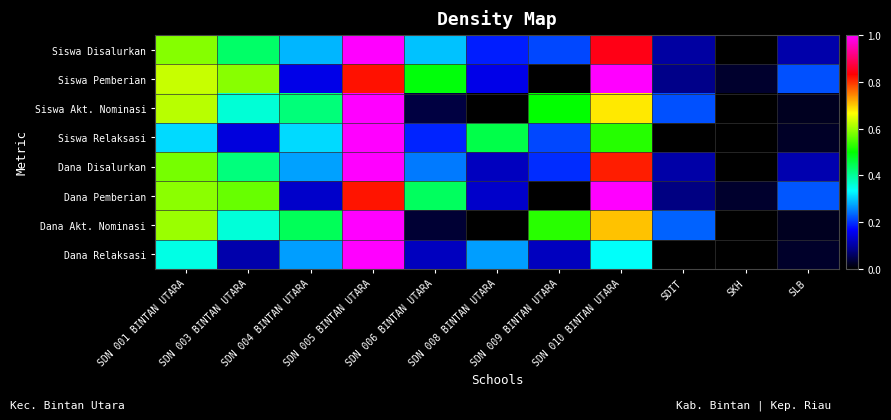

Reading left to right, extract all data points from this chart.

Siswa Disalurkan: SDN 001 BINTAN UTARA=0.6	SDN 003 BINTAN UTARA=0.4	SDN 004 BINTAN UTARA=0.3	SDN 005 BINTAN UTARA=1.0	SDN 006 BINTAN UTARA=0.3	SDN 008 BINTAN UTARA=0.2	SDN 009 BINTAN UTARA=0.2	SDN 010 BINTAN UTARA=0.8	SDIT=0.1	SKH=0.0	SLB=0.1
Siswa Pemberian: SDN 001 BINTAN UTARA=0.6	SDN 003 BINTAN UTARA=0.6	SDN 004 BINTAN UTARA=0.2	SDN 005 BINTAN UTARA=0.8	SDN 006 BINTAN UTARA=0.5	SDN 008 BINTAN UTARA=0.2	SDN 009 BINTAN UTARA=0.0	SDN 010 BINTAN UTARA=1.0	SDIT=0.1	SKH=0.0	SLB=0.2
Siswa Akt. Nominasi: SDN 001 BINTAN UTARA=0.6	SDN 003 BINTAN UTARA=0.4	SDN 004 BINTAN UTARA=0.4	SDN 005 BINTAN UTARA=1.0	SDN 006 BINTAN UTARA=0.0	SDN 008 BINTAN UTARA=0.0	SDN 009 BINTAN UTARA=0.5	SDN 010 BINTAN UTARA=0.7	SDIT=0.2	SKH=0.0	SLB=0.0
Siswa Relaksasi: SDN 001 BINTAN UTARA=0.3	SDN 003 BINTAN UTARA=0.1	SDN 004 BINTAN UTARA=0.3	SDN 005 BINTAN UTARA=1.0	SDN 006 BINTAN UTARA=0.2	SDN 008 BINTAN UTARA=0.5	SDN 009 BINTAN UTARA=0.2	SDN 010 BINTAN UTARA=0.5	SDIT=0.0	SKH=0.0	SLB=0.0
Dana Disalurkan: SDN 001 BINTAN UTARA=0.6	SDN 003 BINTAN UTARA=0.4	SDN 004 BINTAN UTARA=0.3	SDN 005 BINTAN UTARA=1.0	SDN 006 BINTAN UTARA=0.2	SDN 008 BINTAN UTARA=0.1	SDN 009 BINTAN UTARA=0.2	SDN 010 BINTAN UTARA=0.8	SDIT=0.1	SKH=0.0	SLB=0.1
Dana Pemberian: SDN 001 BINTAN UTARA=0.6	SDN 003 BINTAN UTARA=0.6	SDN 004 BINTAN UTARA=0.1	SDN 005 BINTAN UTARA=0.8	SDN 006 BINTAN UTARA=0.4	SDN 008 BINTAN UTARA=0.1	SDN 009 BINTAN UTARA=0.0	SDN 010 BINTAN UTARA=1.0	SDIT=0.1	SKH=0.0	SLB=0.2
Dana Akt. Nominasi: SDN 001 BINTAN UTARA=0.6	SDN 003 BINTAN UTARA=0.4	SDN 004 BINTAN UTARA=0.4	SDN 005 BINTAN UTARA=1.0	SDN 006 BINTAN UTARA=0.0	SDN 008 BINTAN UTARA=0.0	SDN 009 BINTAN UTARA=0.5	SDN 010 BINTAN UTARA=0.7	SDIT=0.2	SKH=0.0	SLB=0.0
Dana Relaksasi: SDN 001 BINTAN UTARA=0.4	SDN 003 BINTAN UTARA=0.1	SDN 004 BINTAN UTARA=0.3	SDN 005 BINTAN UTARA=1.0	SDN 006 BINTAN UTARA=0.1	SDN 008 BINTAN UTARA=0.3	SDN 009 BINTAN UTARA=0.1	SDN 010 BINTAN UTARA=0.3	SDIT=0.0	SKH=0.0	SLB=0.0